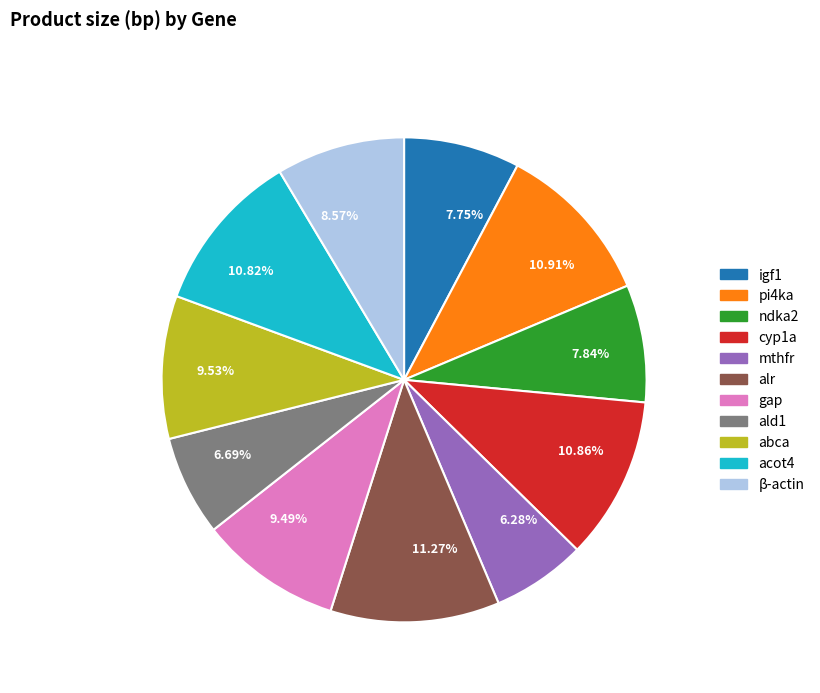

How many segments does this pie chart have?

11